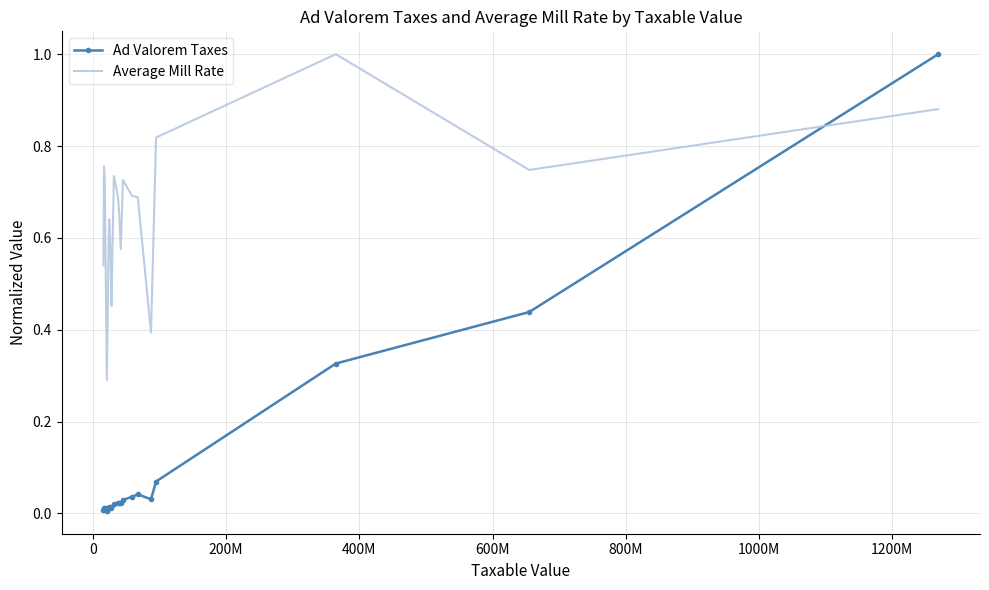

What is the difference between the maximum and minimum values in the Ad Valorem Taxes series?

1.0